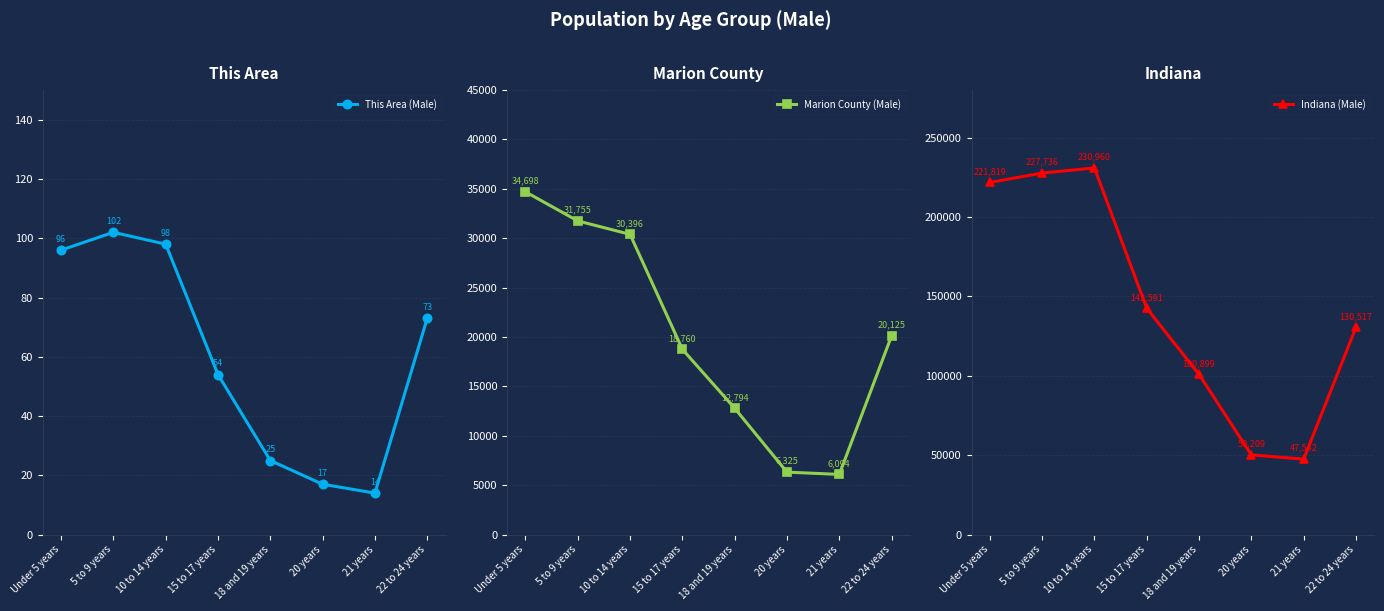

The Marion County (Male) series shows 32927 at 22 to 24 years. True or false?

False